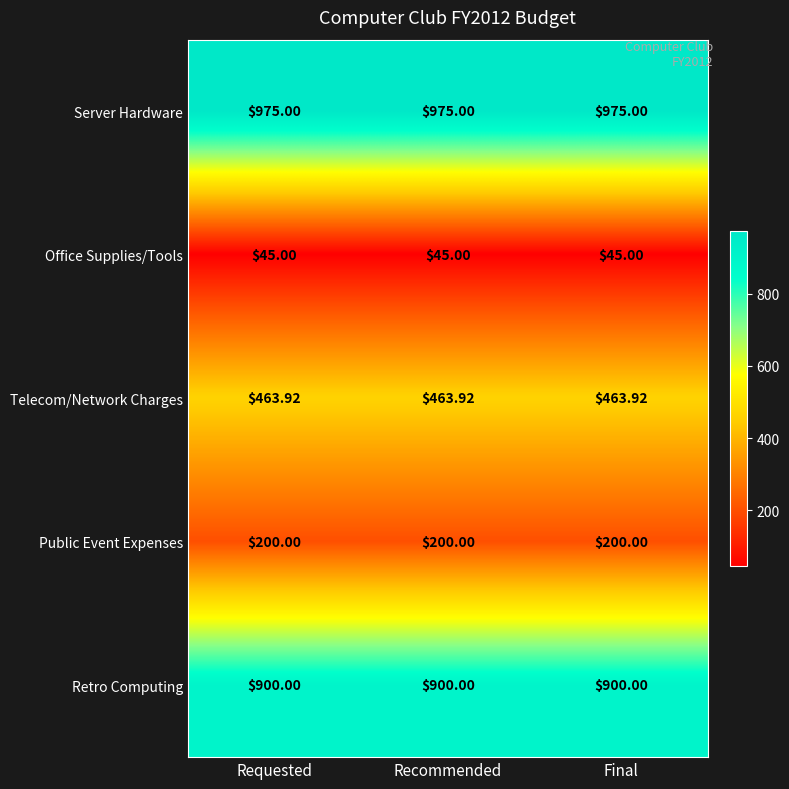

Rank the series at Recommended from lowest to highest value.

Office Supplies/Tools, Public Event Expenses, Telecom/Network Charges, Retro Computing, Server Hardware